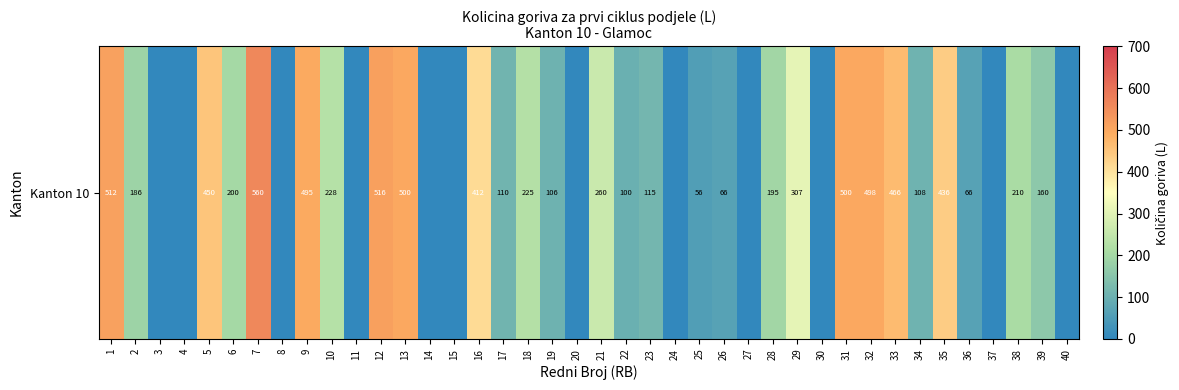

Rank the categories by value from lowest to highest.

3, 4, 8, 11, 14, 15, 20, 24, 27, 30, 37, 40, 25, 36, 26, 22, 19, 34, 17, 23, 39, 2, 28, 6, 38, 18, 10, 21, 29, 16, 35, 5, 33, 9, 32, 13, 31, 1, 12, 7